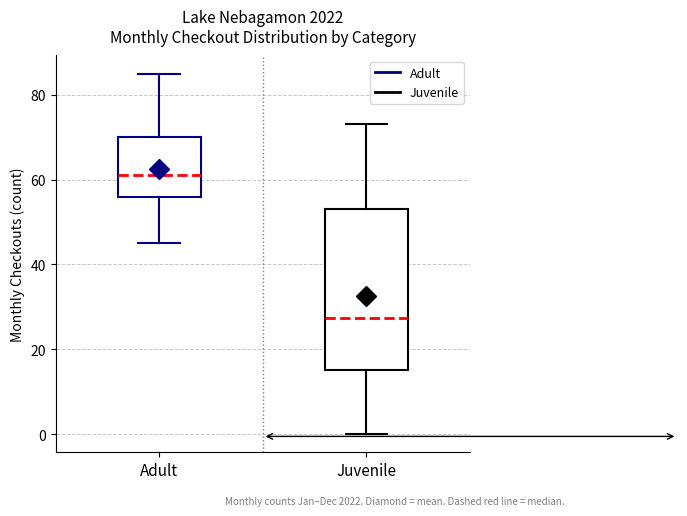

Reading left to right, read every box against the y-axis: the position of its median line, the range the box covers, and the ends of its whiskers. The values are not printed on the chart, so give them approximately, as read against the axis.

Adult: median 62, box 56 to 70, whiskers 46 to 86
Juvenile: median 28, box 16 to 54, whiskers 0 to 74